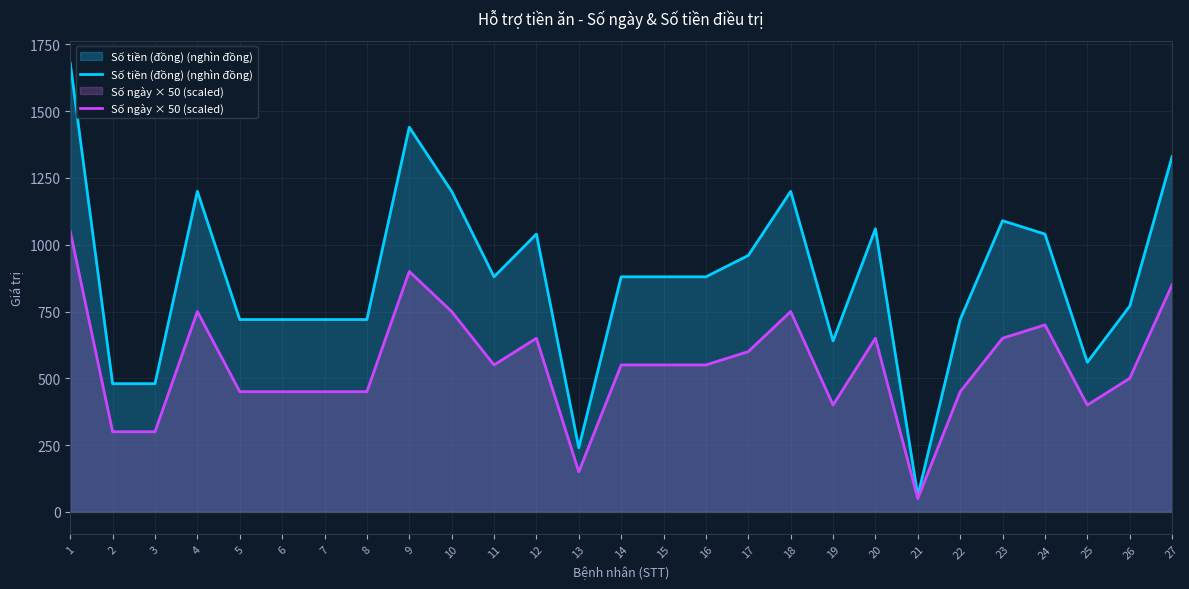

How many interior local valleys does the Số ngày × 50 (scaled) series have?

5